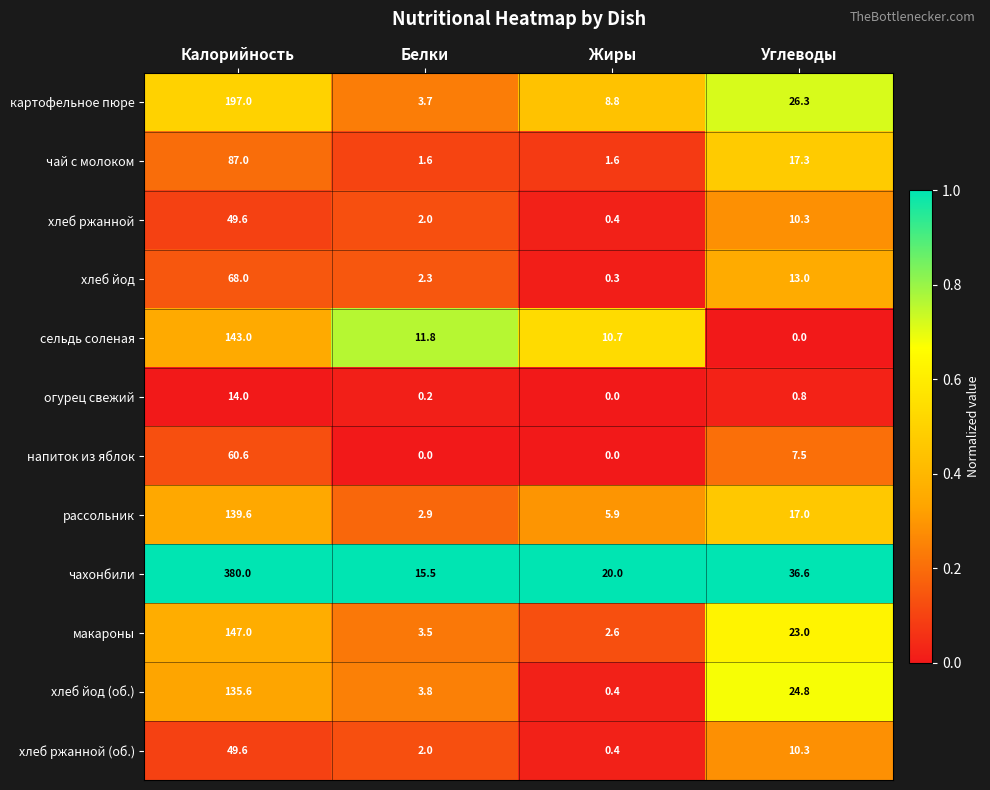

Which category has the highest value across all series?

Калорийность